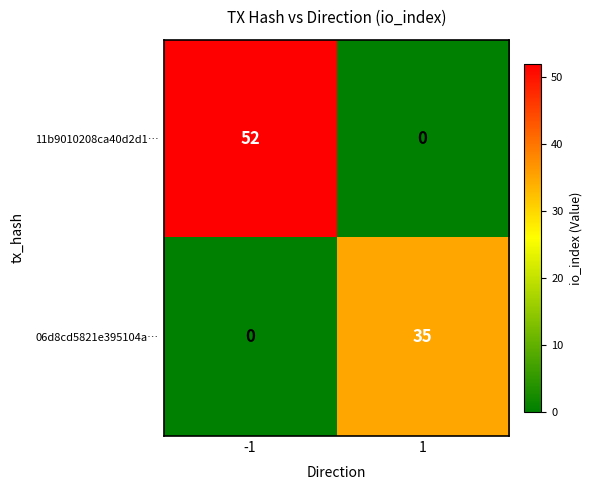

The value of 11b9010208ca40d2d1… at -1 is 52. True or false?

True